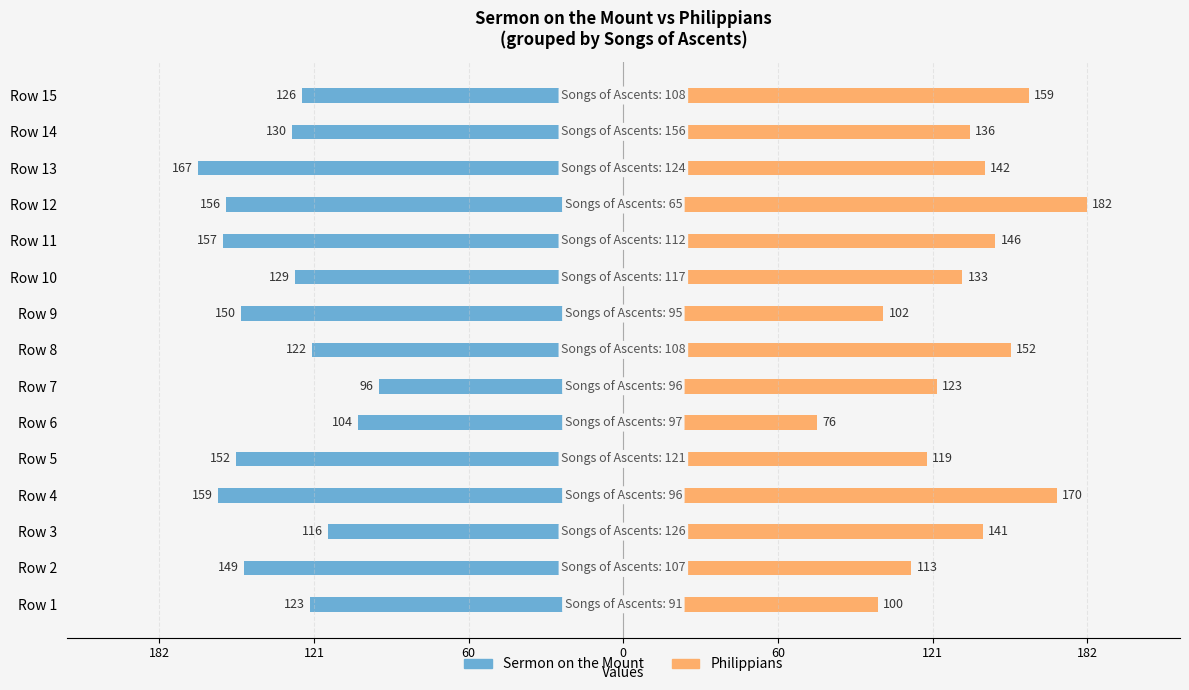

What are all the series names shown in the legend?

Sermon on the Mount, Philippians